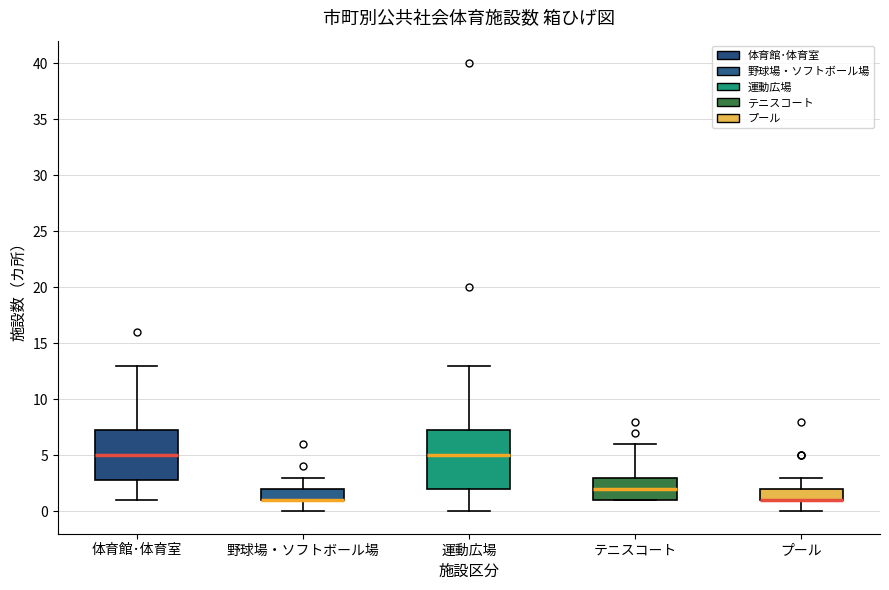

Where is the upper edge of the box for テニスコート on the y-axis? The values are not printed on the chart, so give them approximately, as read against the axis.

3.0